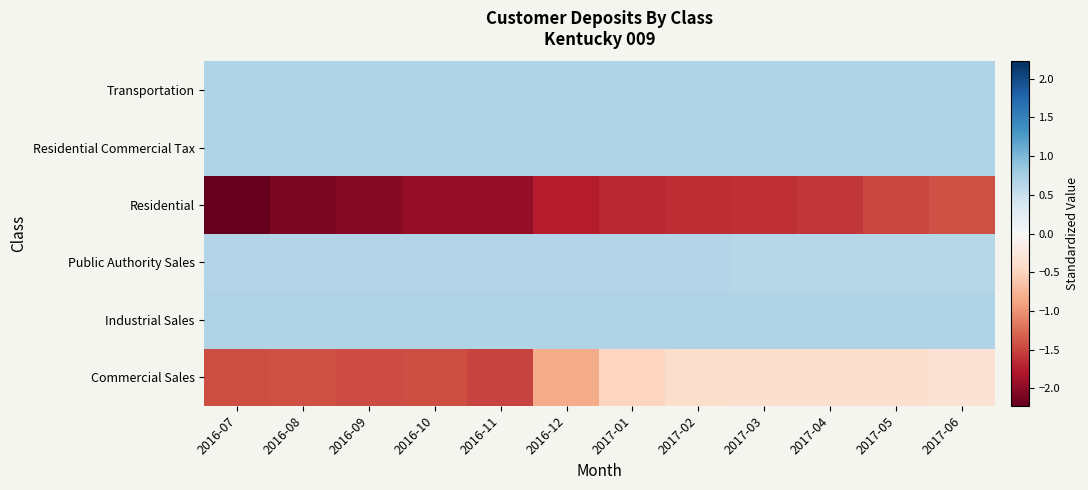

How many distinct data groups are displayed?

6